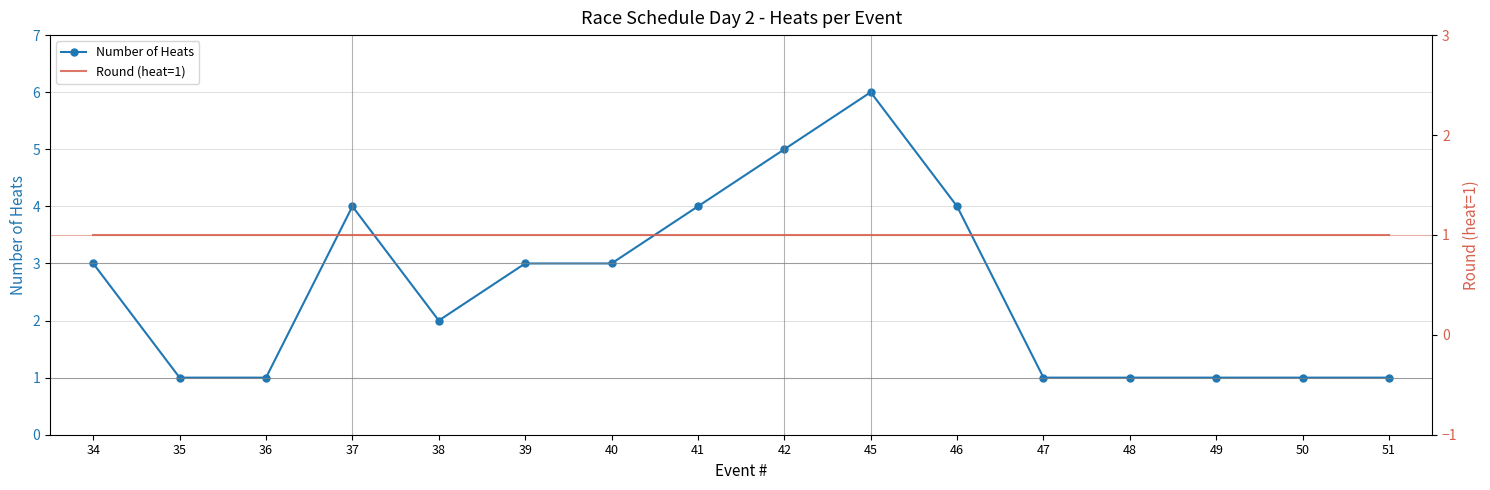

The value of Round (heat=1) at 51 is 1. True or false?

True